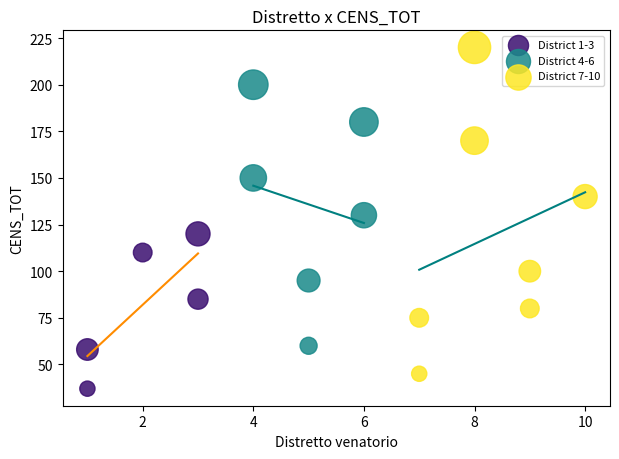

Which series has the widest spread of Y values?

District 7-10